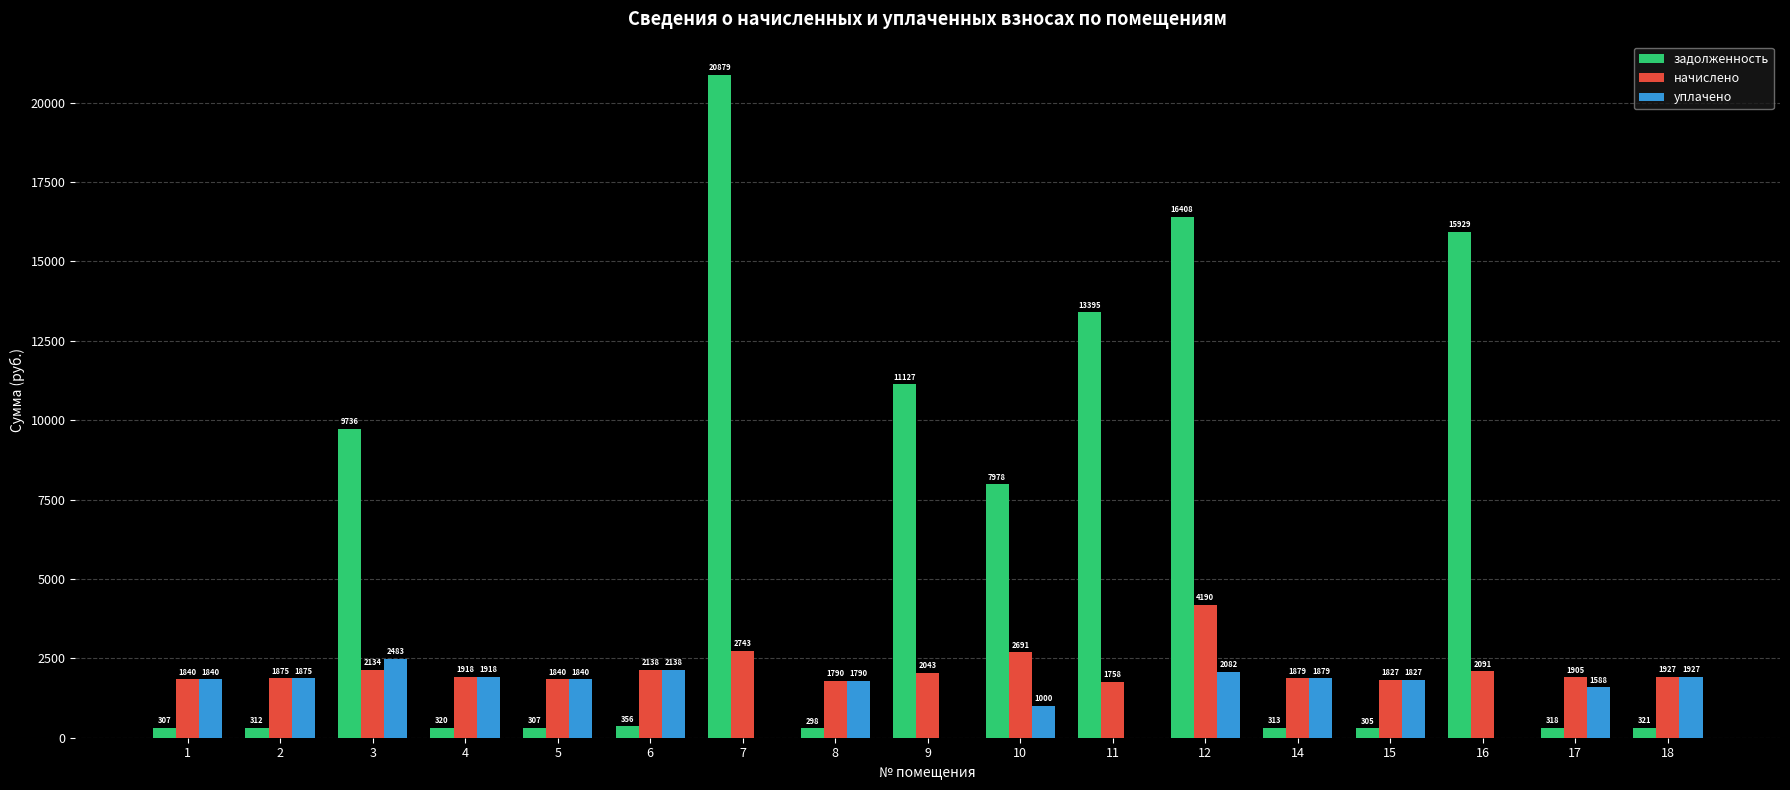

What is the total value across all series at 18?

4174.6